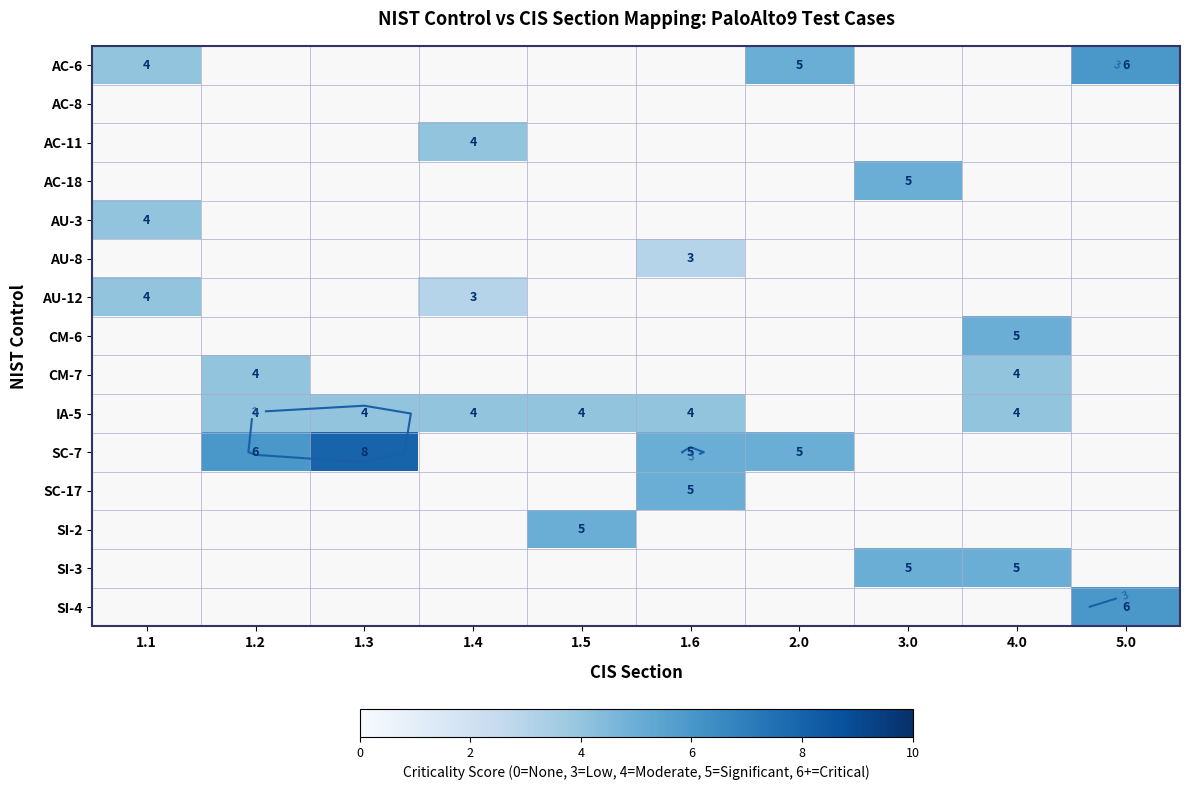

What is the sum of all SC-17 values?

5